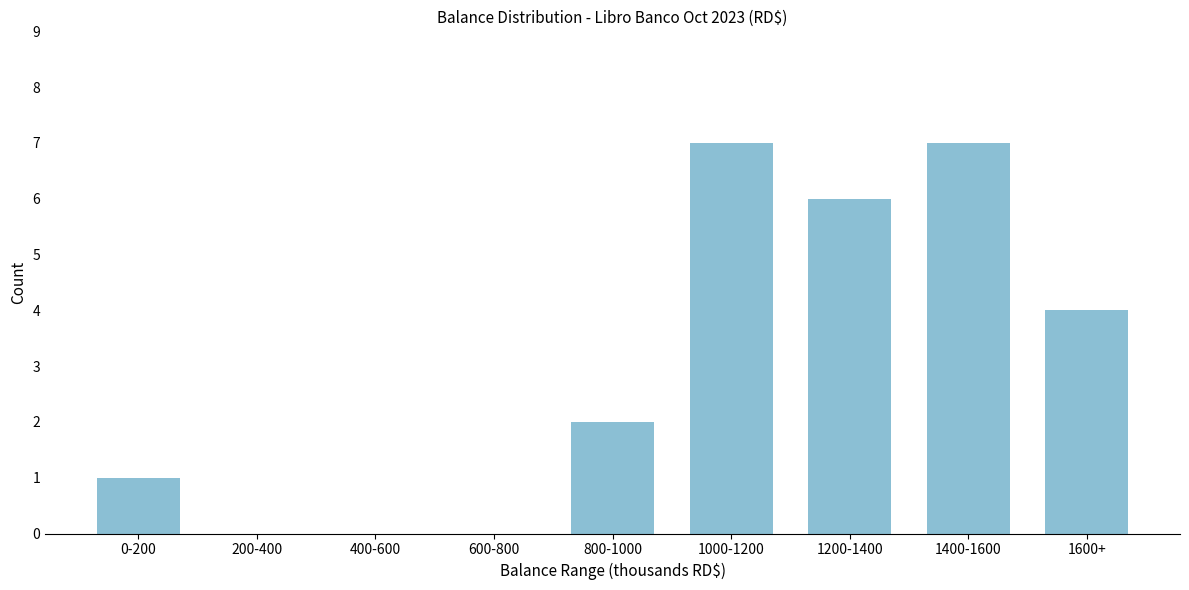

Reading right to left, what are all the values shown in this chart?

1600+=4	1400-1600=7	1200-1400=6	1000-1200=7	800-1000=2	600-800=0	400-600=0	200-400=0	0-200=1